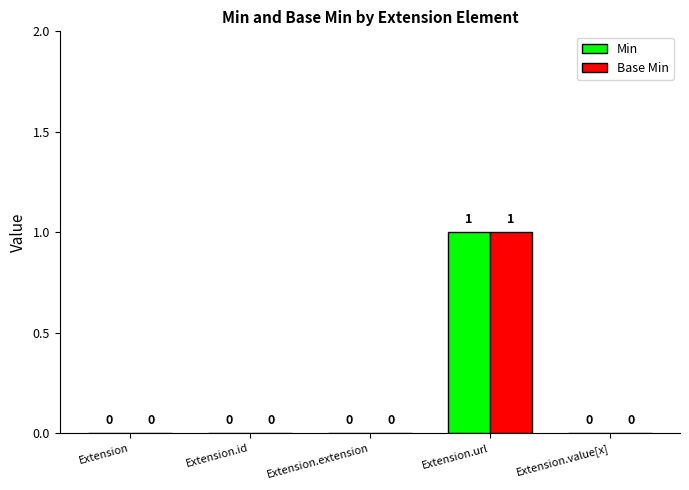

Reading left to right, extract all data points from this chart.

Min: Extension=0	Extension.id=0	Extension.extension=0	Extension.url=1	Extension.value[x]=0
Base Min: Extension=0	Extension.id=0	Extension.extension=0	Extension.url=1	Extension.value[x]=0